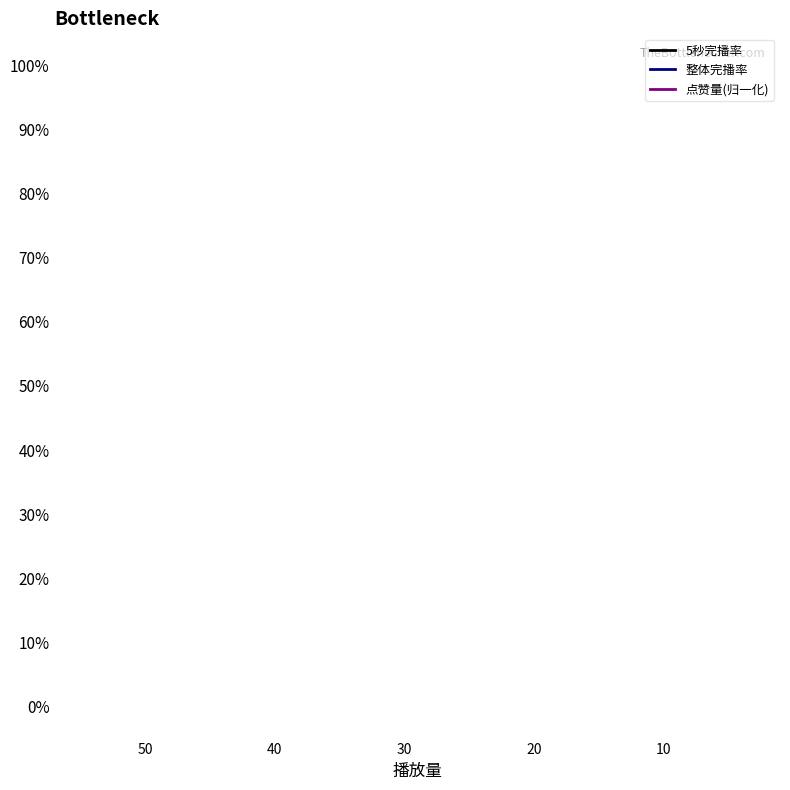

What are all the series names shown in the legend?

5秒完播率, 整体完播率, 点赞量(归一化)